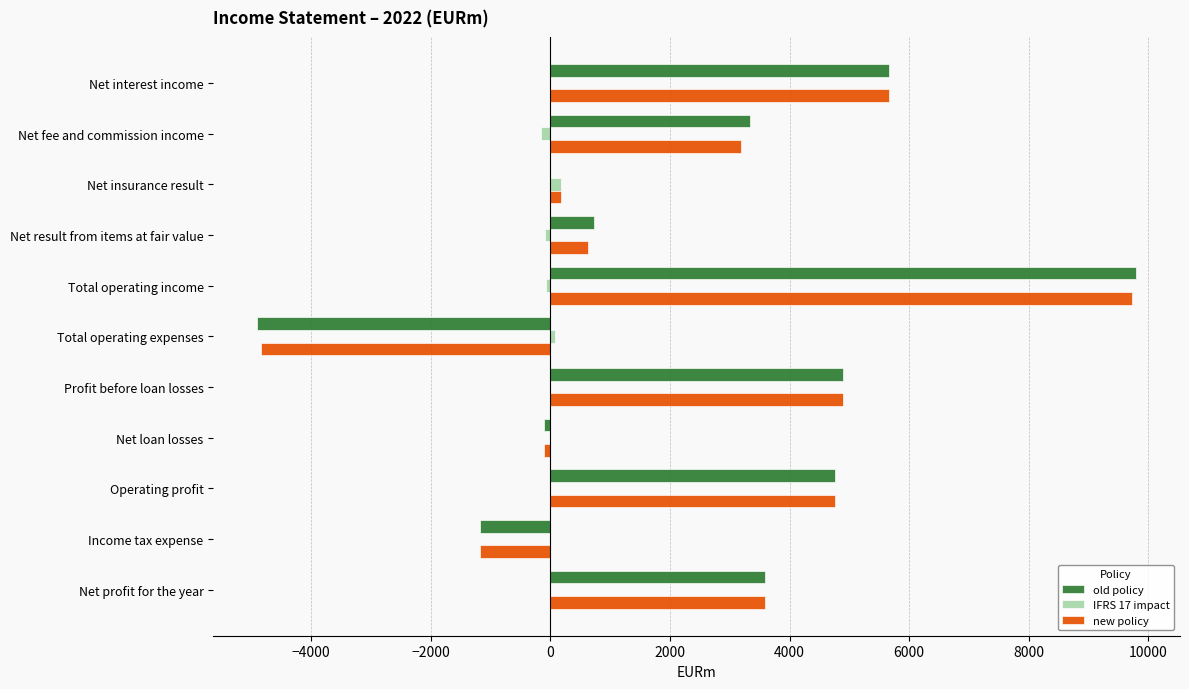

Which series has the largest range (max minus min)?

old policy